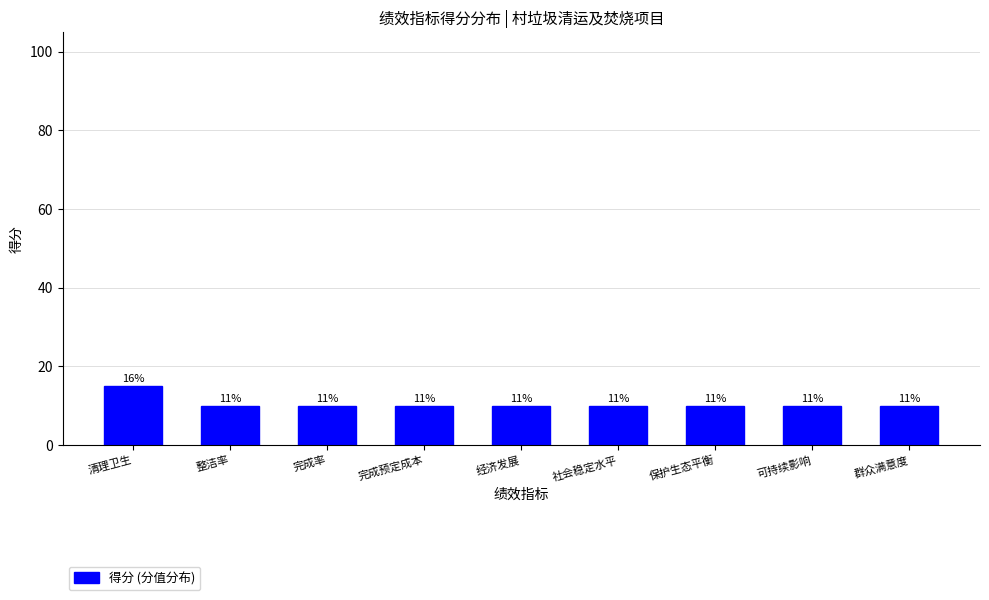

How many bars are there in total?

9